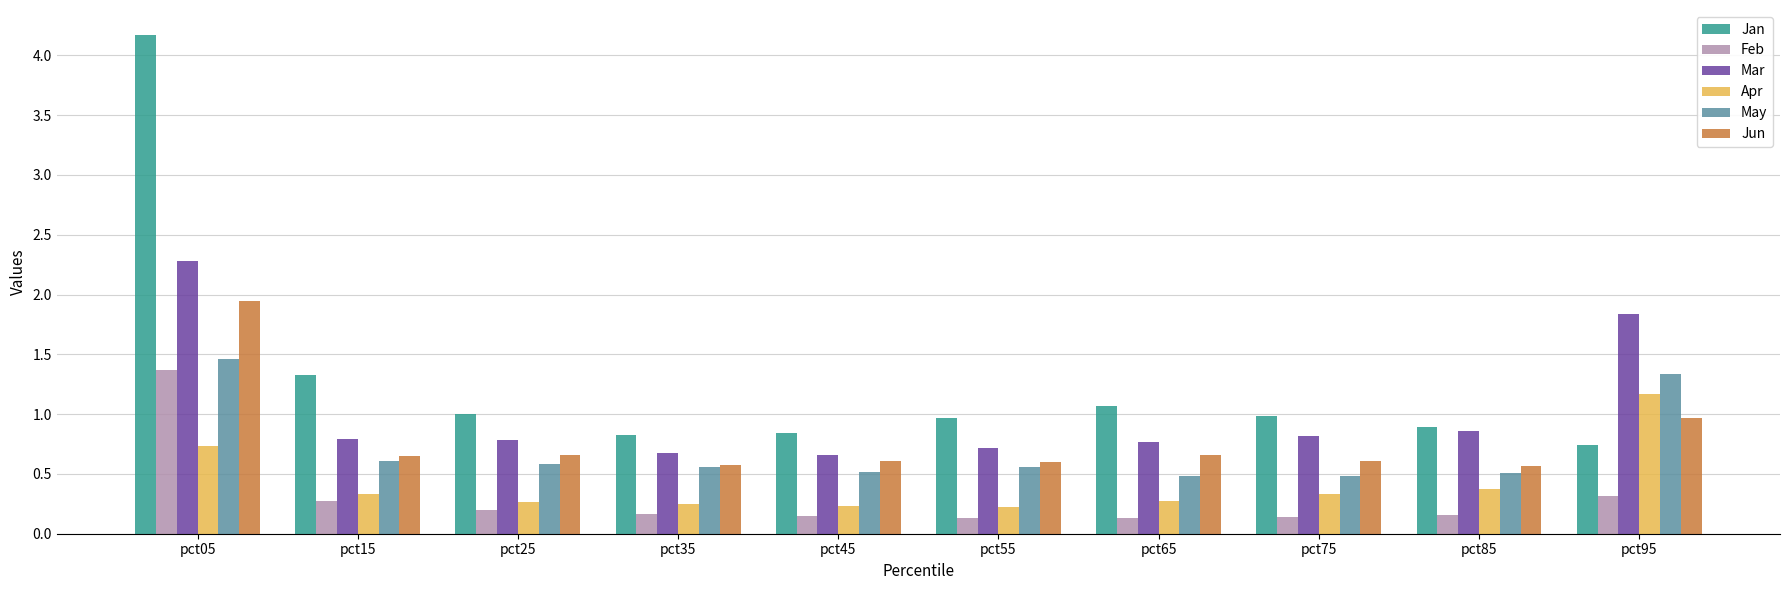

What is the lowest value of the Feb series?

0.1